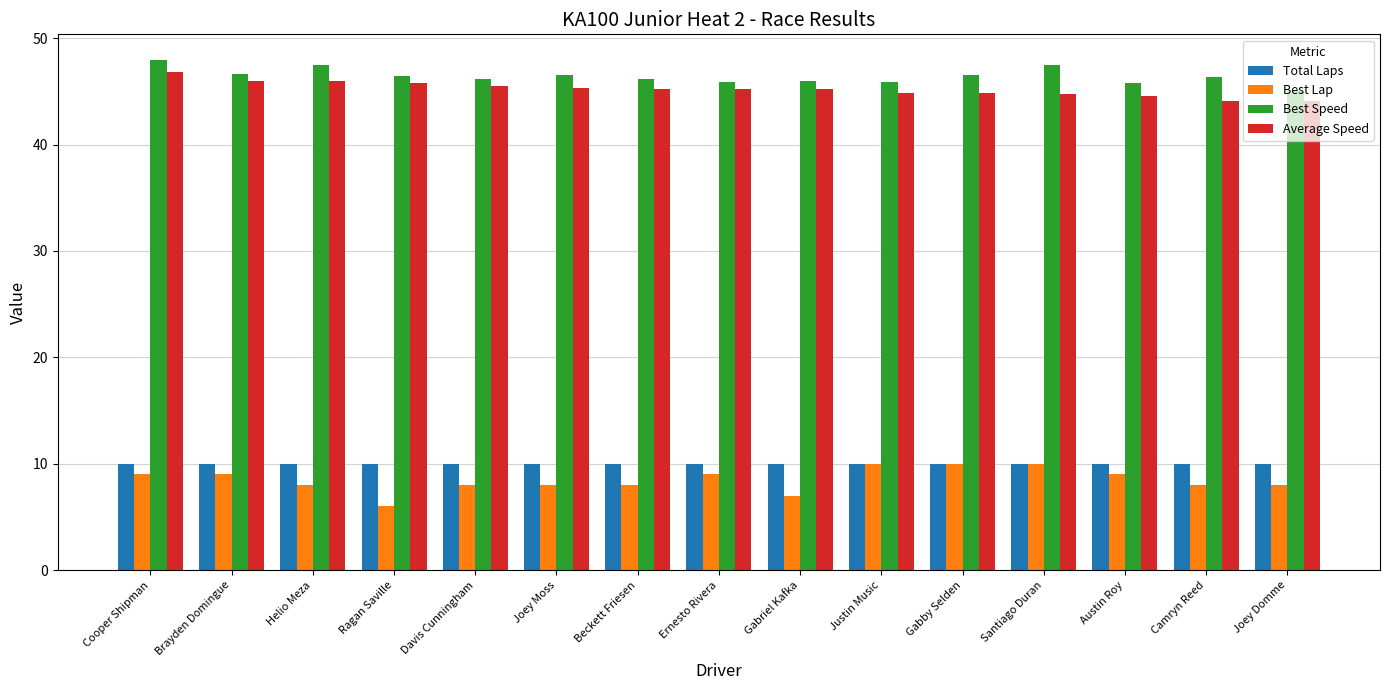

Which series has the widest spread of values?

Best Lap